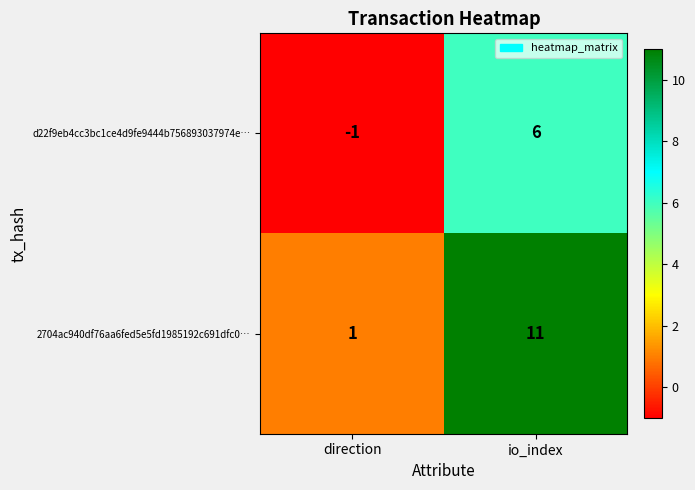

How many values in the d22f9eb4cc3bc1ce4d9fe9444b756893037974e… series are below 6?

1